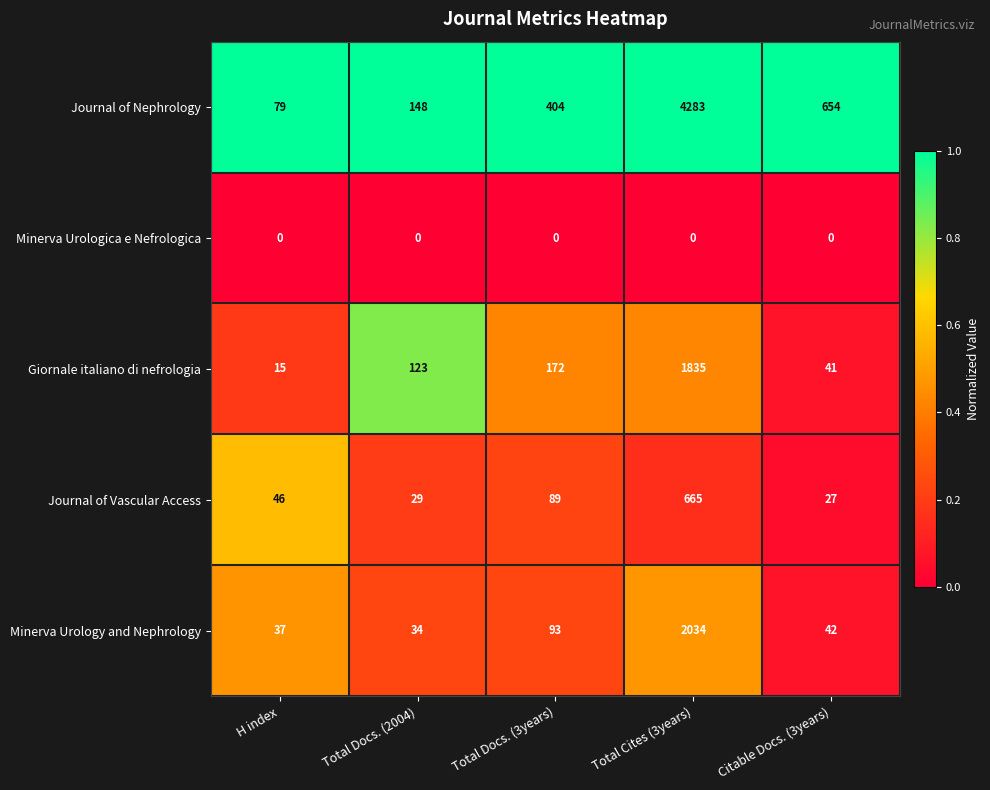

True or false: Giornale italiano di nefrologia has a value of 5 at H index.

False